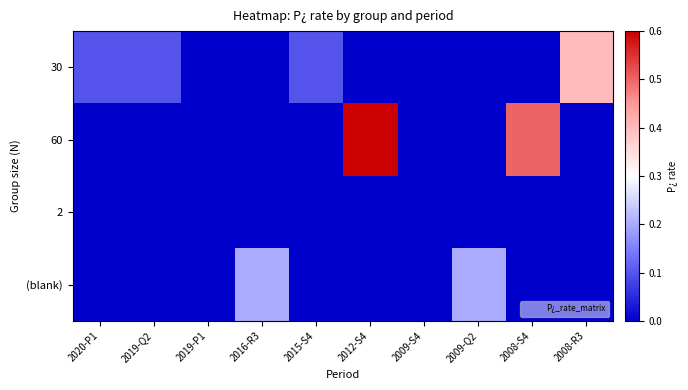

Between 2012-S4 and 2008-S4, which series saw the biggest shift?

60